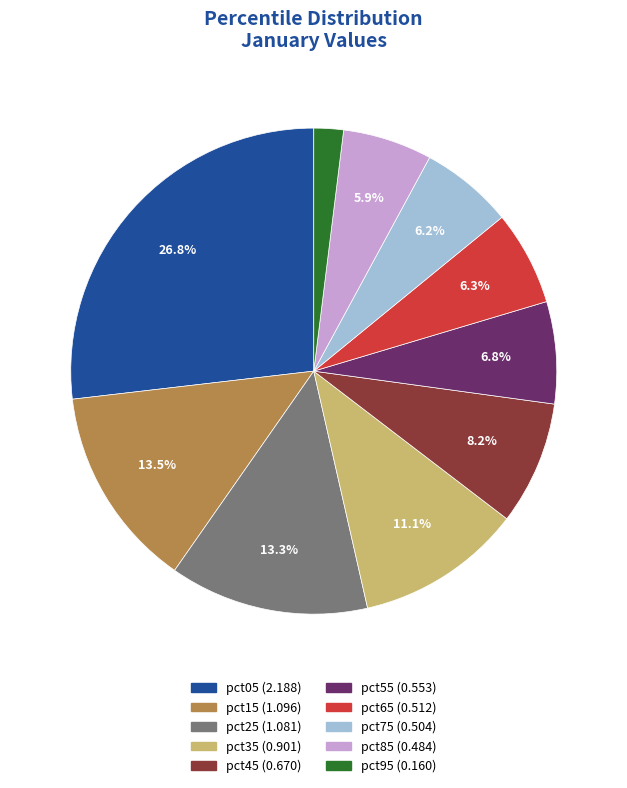

Count the number of slices in the pie.

10